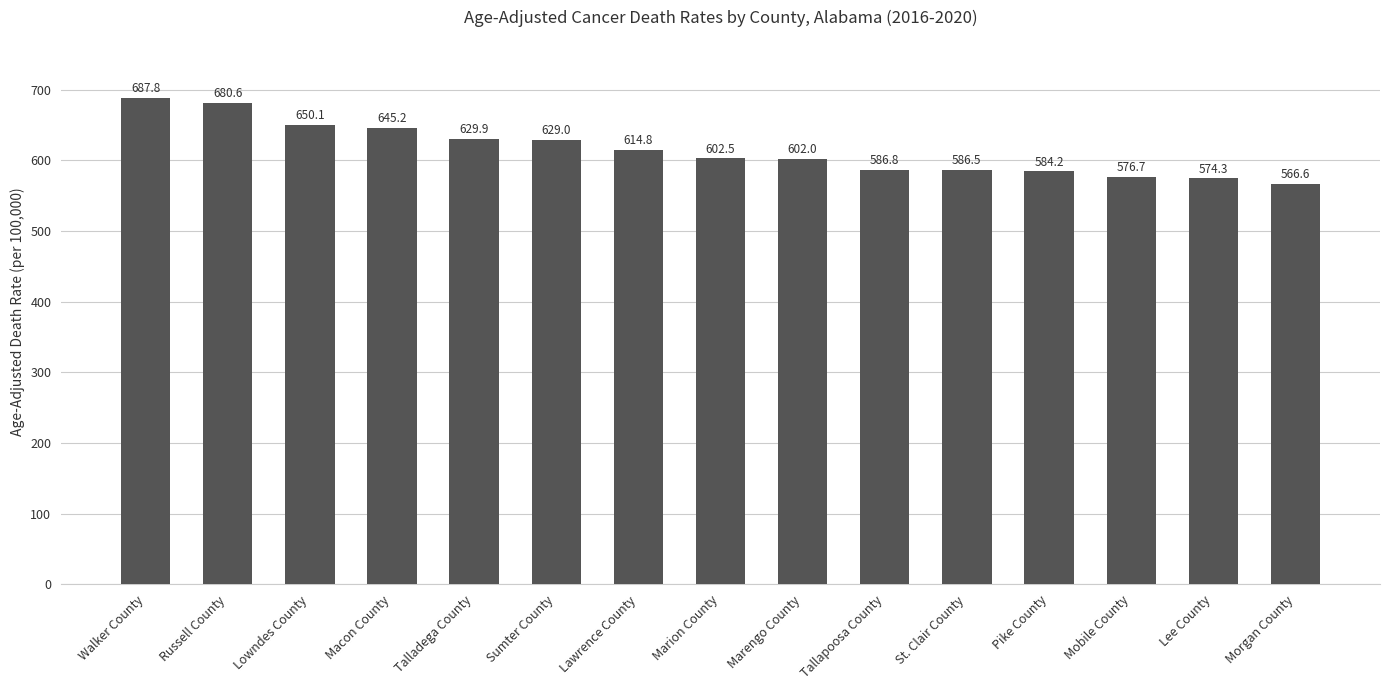

Reading left to right, extract all data points from this chart.

687.8	680.6	650.1	645.2	629.9	629.0	614.8	602.5	602.0	586.8	586.5	584.2	576.7	574.3	566.6